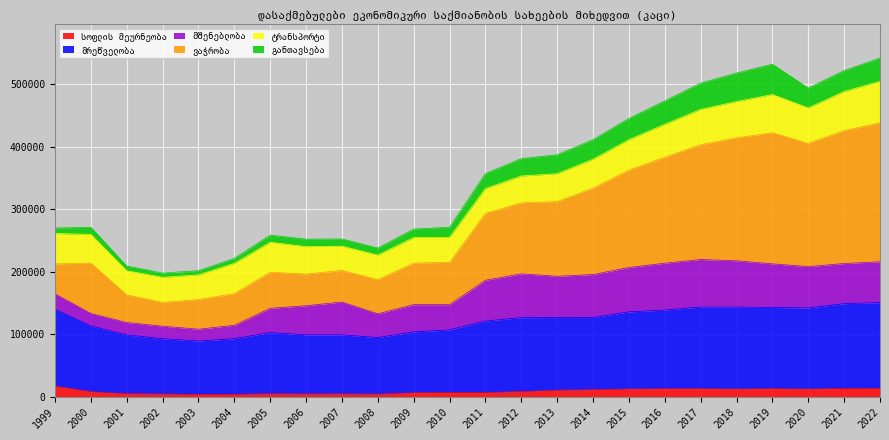

True or false: ვაჭრობა and მრეწველობა cross at least once.

False